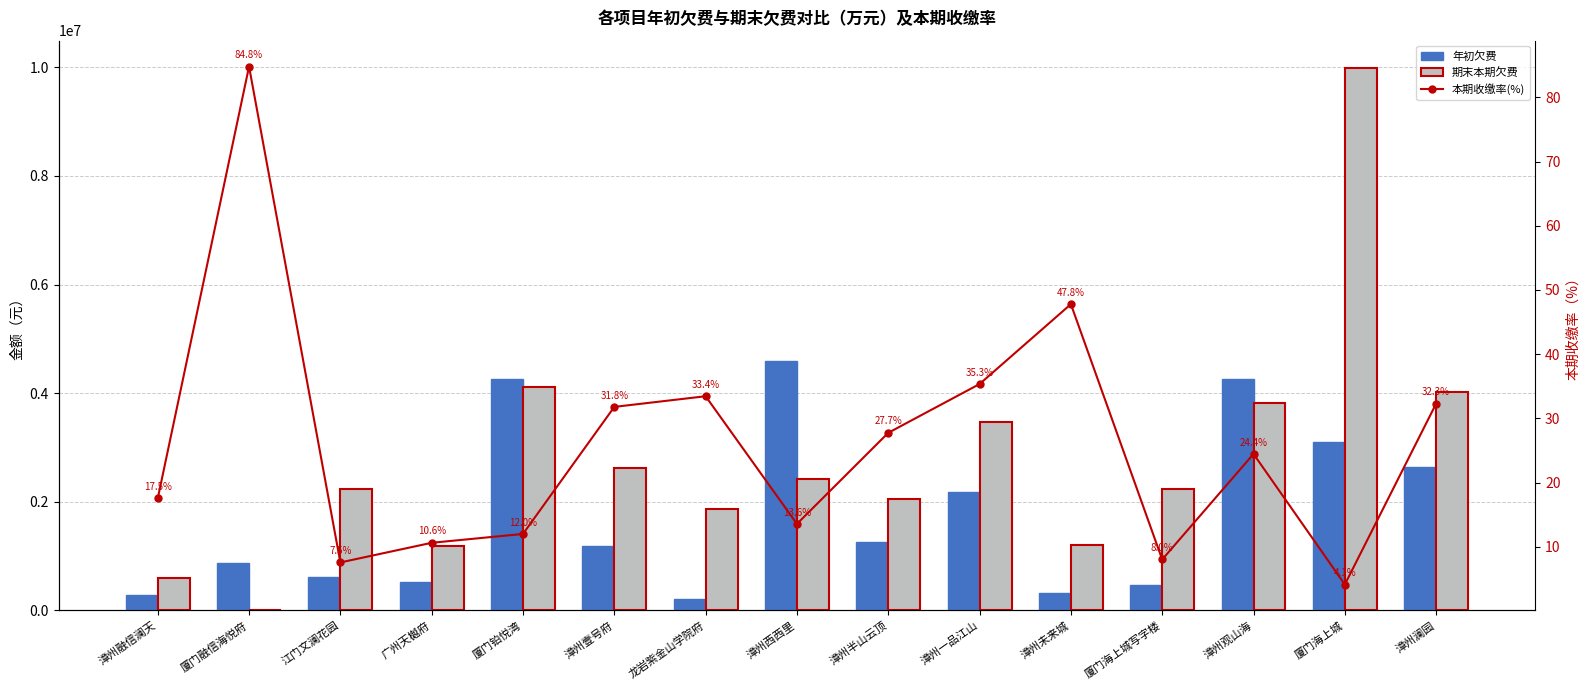

What is the smallest value displayed?

4.1